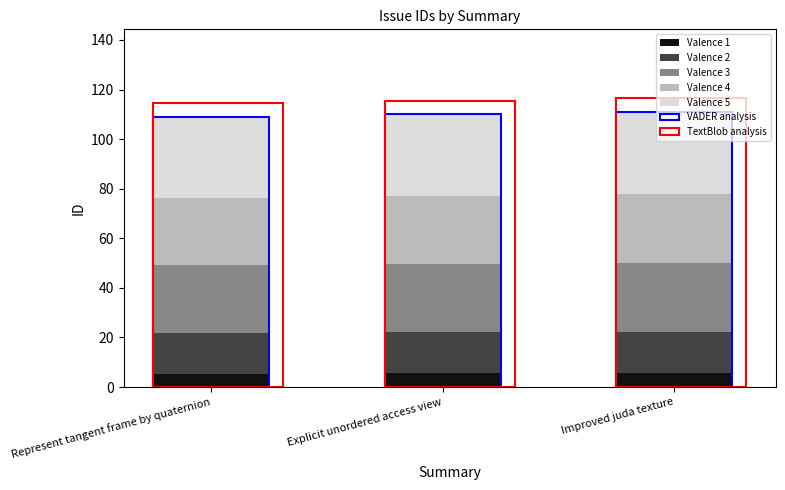

Which category has the lowest value across all series?

Represent tangent frame by quaternion